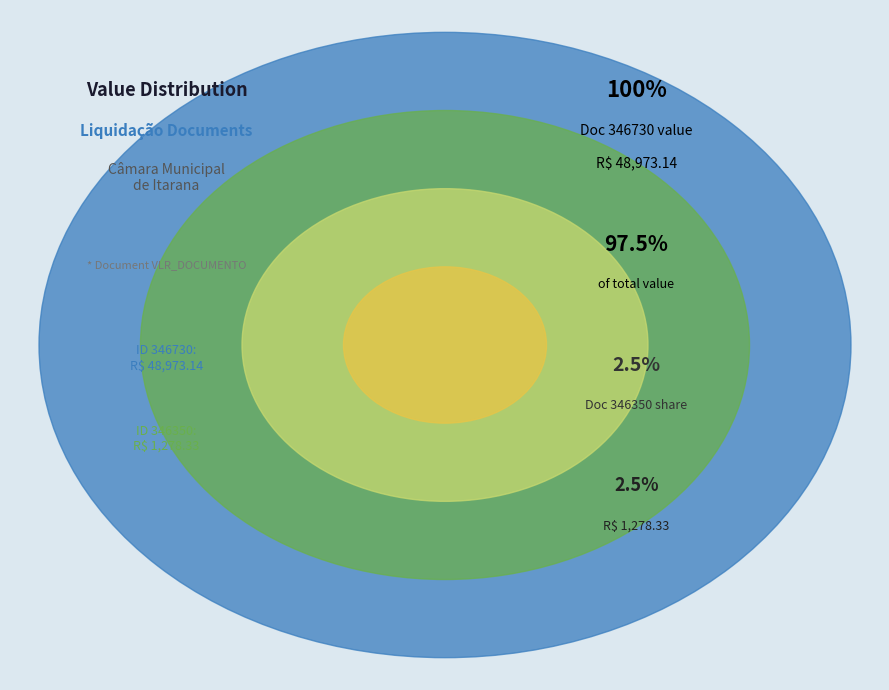

Is there a majority slice in this chart?

Yes